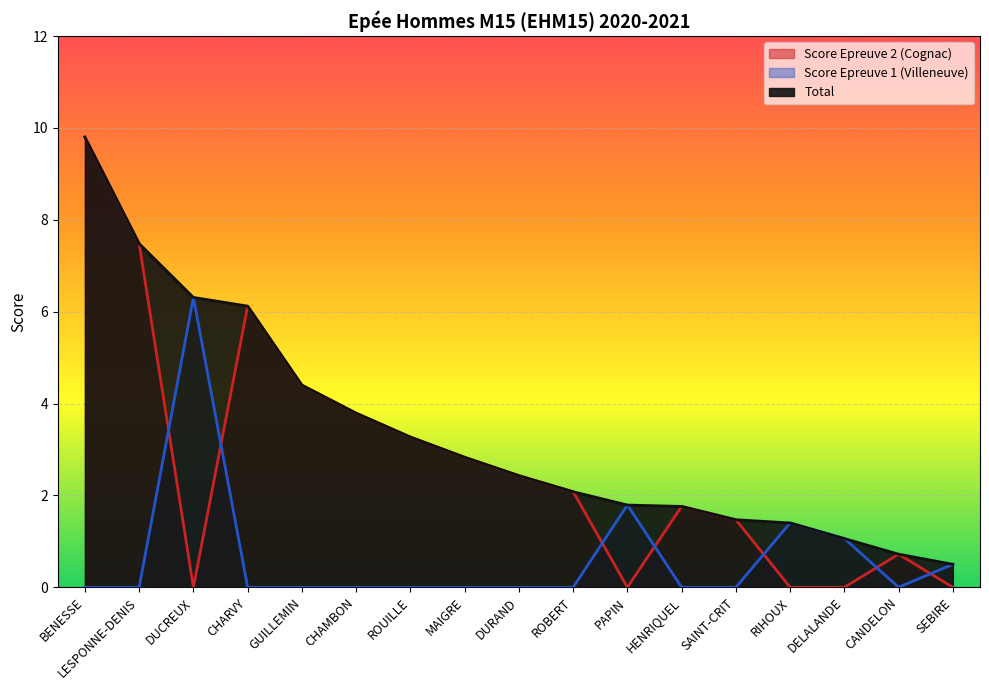

Which has a higher value, CHAMBON or LESPONNE-DENIS?

LESPONNE-DENIS